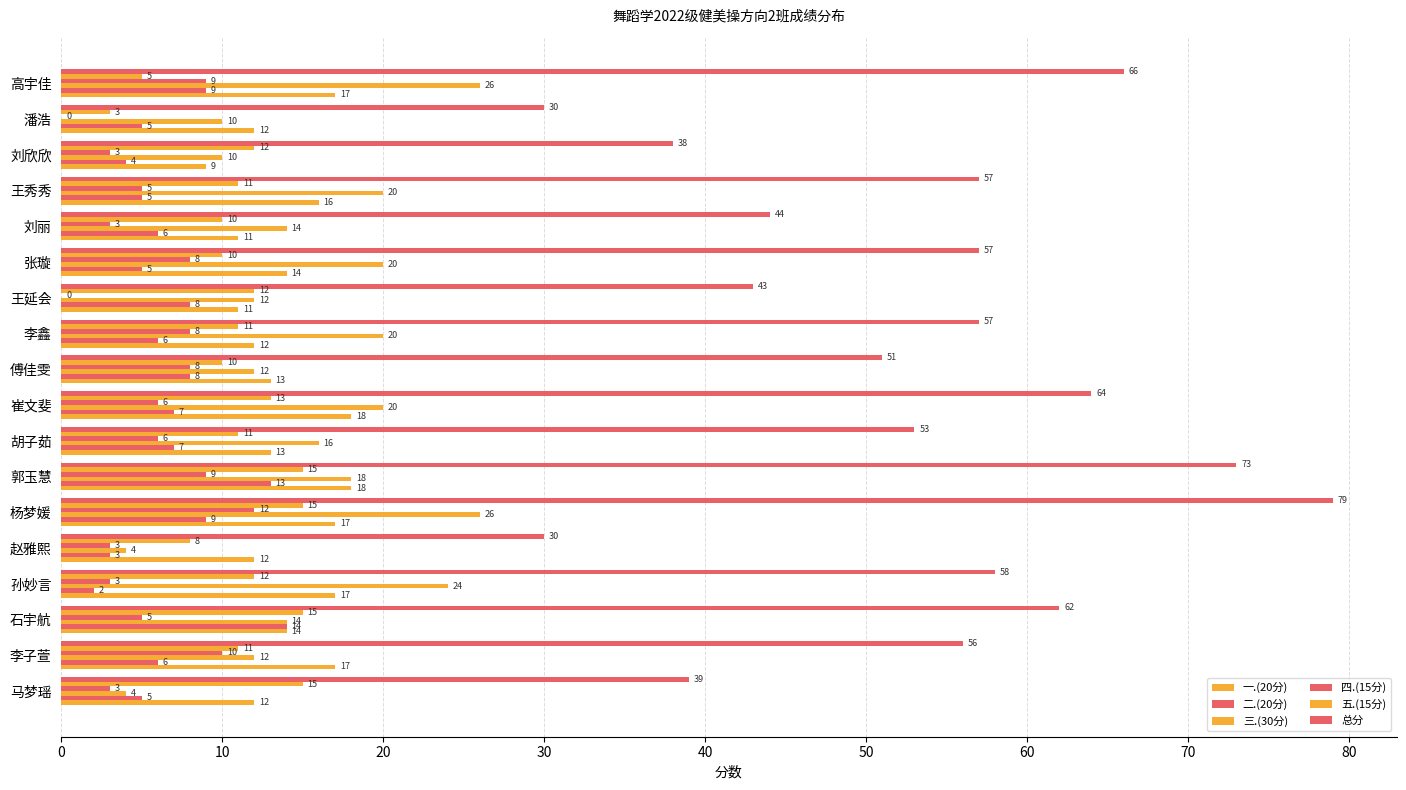

How many categories are shown in the chart?

18